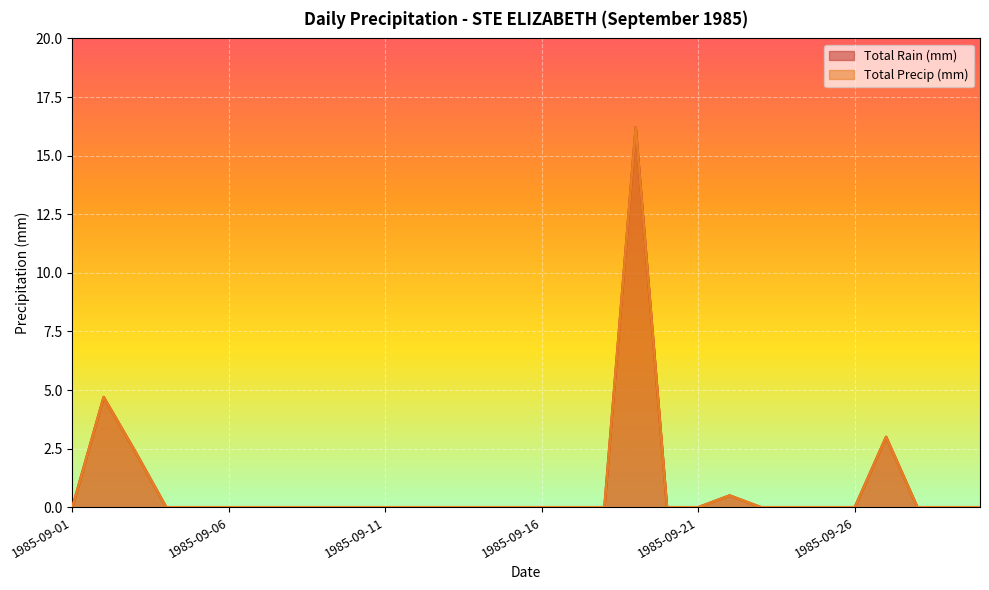

Reading left to right, extract all data points from this chart.

Total Rain (mm): 1985-09-01=0.0	1985-09-02=4.7	1985-09-03=2.4	1985-09-04=0.0	1985-09-05=0.0	1985-09-06=0.0	1985-09-07=0.0	1985-09-08=0.0	1985-09-09=0.0	1985-09-10=0.0	1985-09-11=0.0	1985-09-12=0.0	1985-09-13=0.0	1985-09-14=0.0	1985-09-15=0.0	1985-09-16=0.0	1985-09-17=0.0	1985-09-18=0.0	1985-09-19=16.2	1985-09-20=0.0	1985-09-21=0.0	1985-09-22=0.5	1985-09-23=0.0	1985-09-24=0.0	1985-09-25=0.0	1985-09-26=0.0	1985-09-27=3.0	1985-09-28=0.0	1985-09-29=0.0	1985-09-30=0.0
Total Precip (mm): 1985-09-01=0.0	1985-09-02=4.7	1985-09-03=2.4	1985-09-04=0.0	1985-09-05=0.0	1985-09-06=0.0	1985-09-07=0.0	1985-09-08=0.0	1985-09-09=0.0	1985-09-10=0.0	1985-09-11=0.0	1985-09-12=0.0	1985-09-13=0.0	1985-09-14=0.0	1985-09-15=0.0	1985-09-16=0.0	1985-09-17=0.0	1985-09-18=0.0	1985-09-19=16.2	1985-09-20=0.0	1985-09-21=0.0	1985-09-22=0.5	1985-09-23=0.0	1985-09-24=0.0	1985-09-25=0.0	1985-09-26=0.0	1985-09-27=3.0	1985-09-28=0.0	1985-09-29=0.0	1985-09-30=0.0